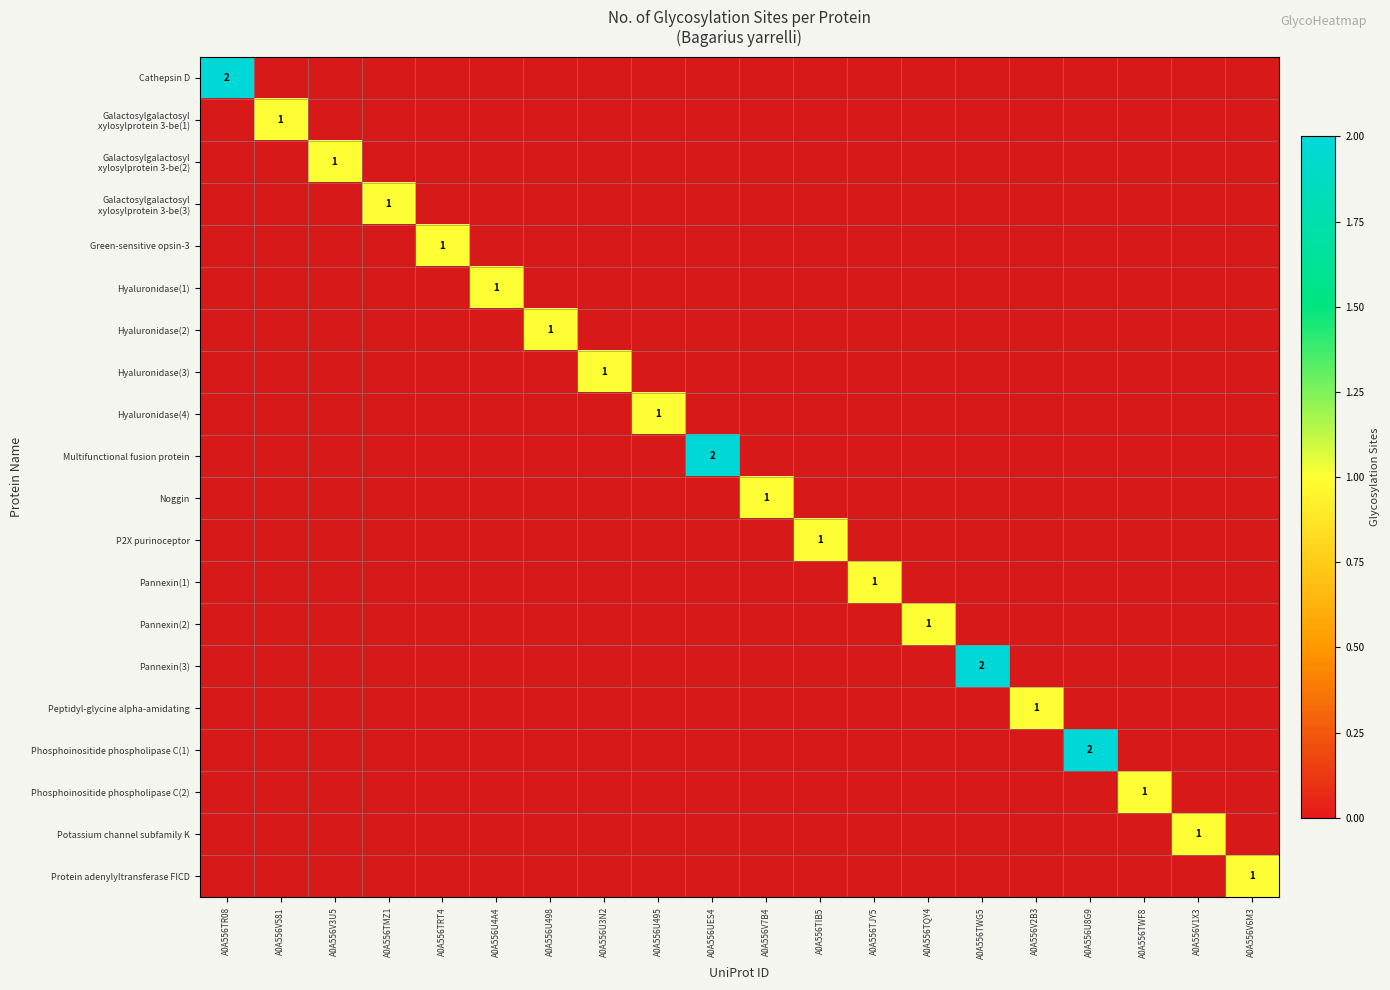

At which category is the sum across all series the highest?

A0A556TR08